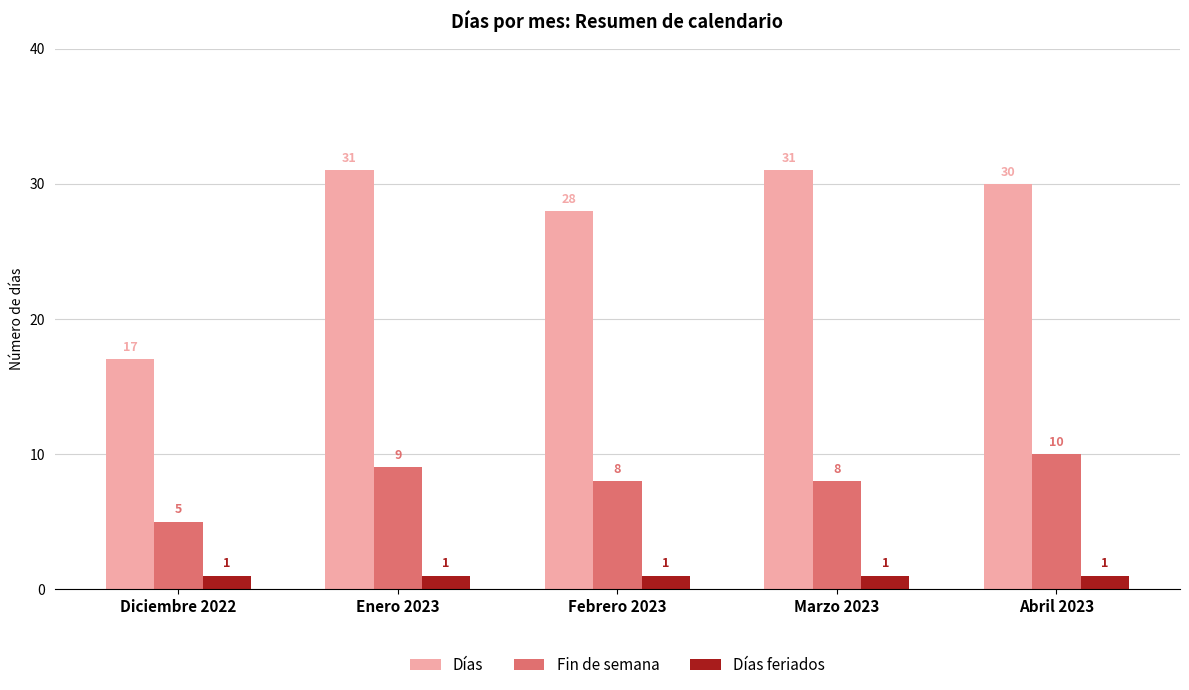

What is the label of the 1st bar from the right?

Abril 2023